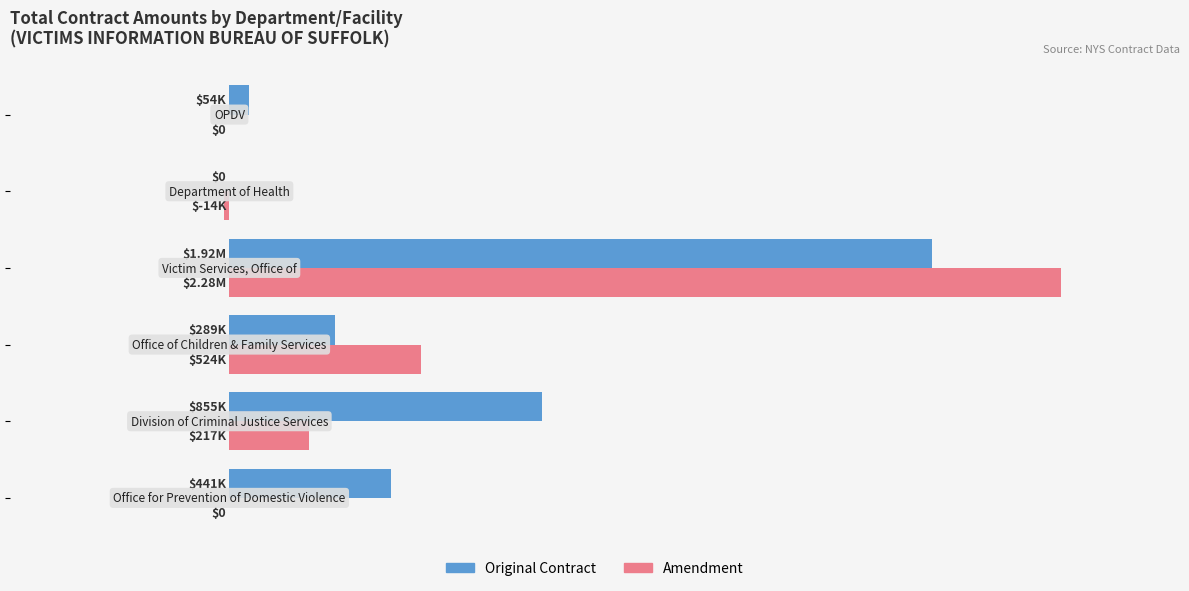

Reading right to left, extract all data points from this chart.

Original Contract: 54054.1	0.0	1922750.7	288984.0	855154.0	440868.7
Amendment: 0.0	-14236.0	2275045.5	523781.0	216600.0	0.0